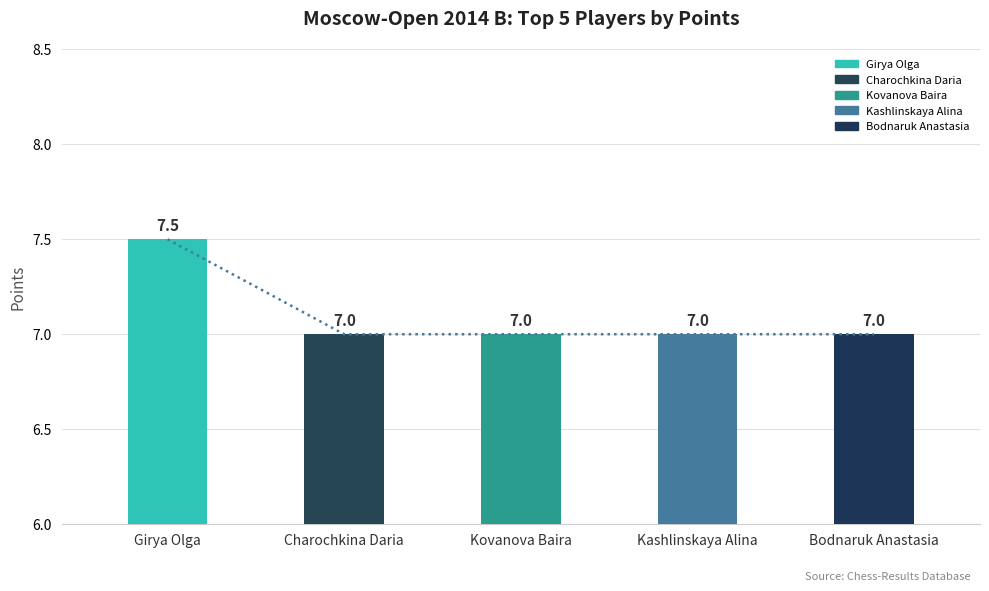

What is the value of the 3rd bar from the left?

7.0